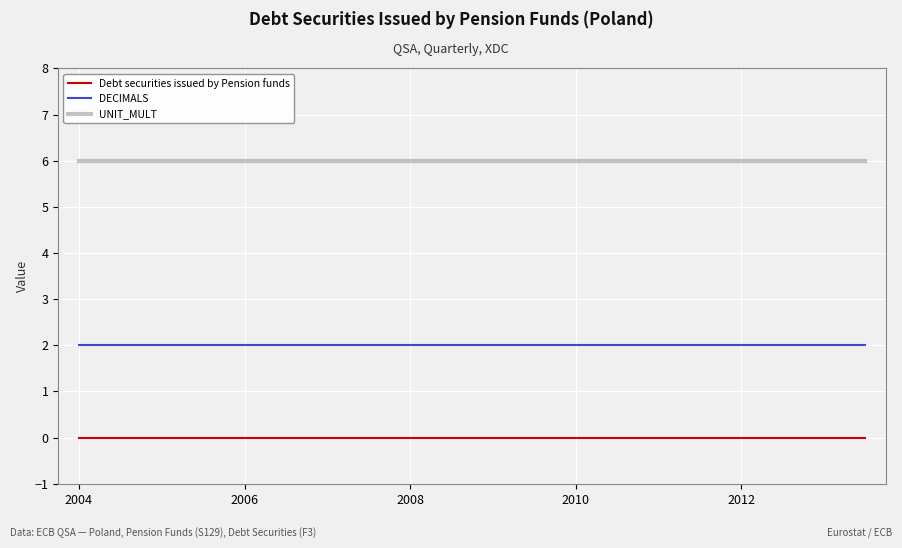

Rank the series by their maximum value, from lowest to highest.

Debt securities issued by Pension funds, DECIMALS, UNIT_MULT